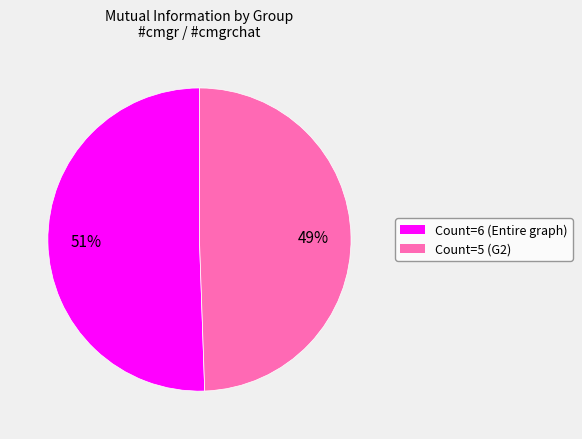

To the nearest percent, what portion does Count=6 (Entire graph) represent?

51%